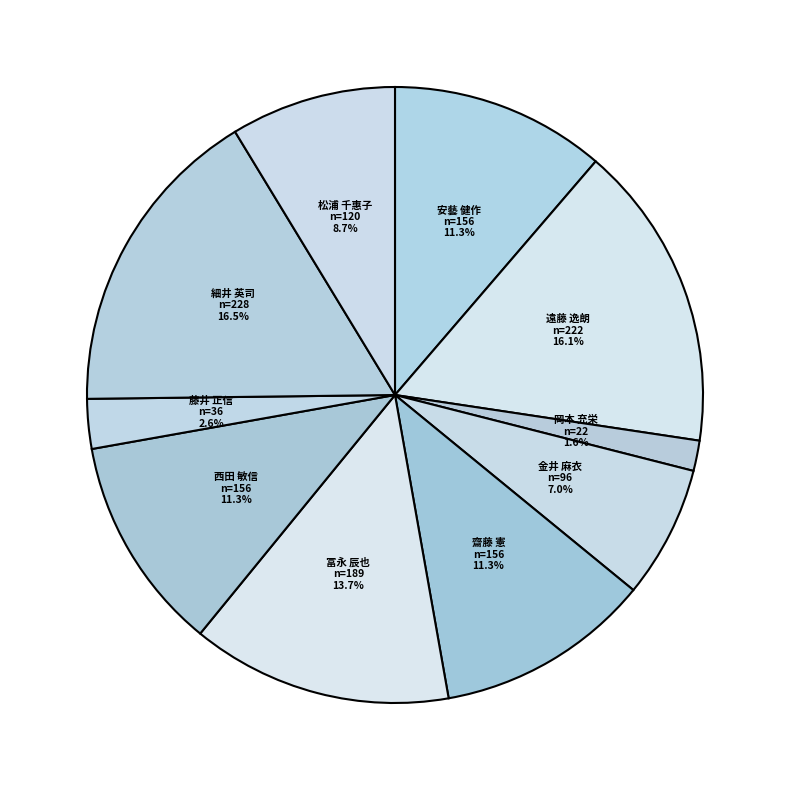

To the nearest percent, what percentage of the pie is 遠藤 逸朗?

16%